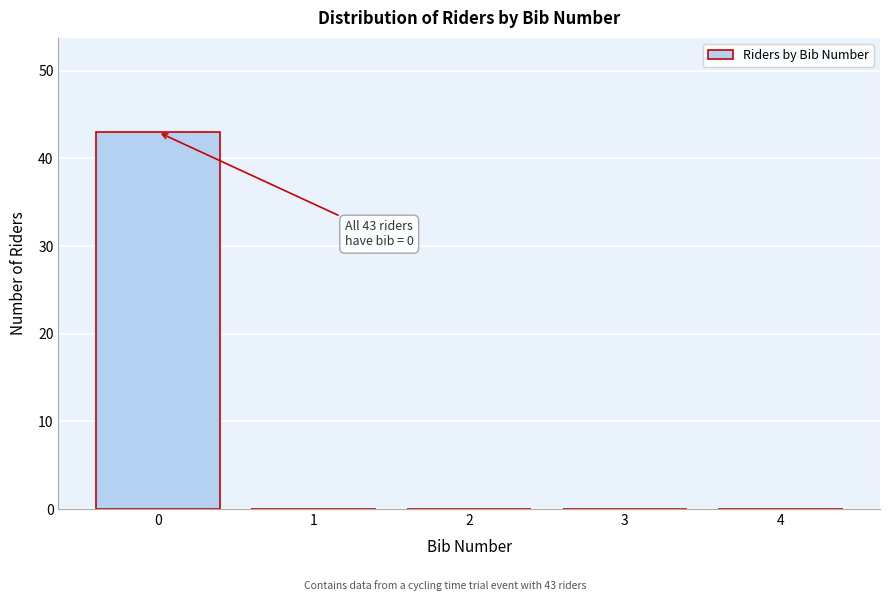

Over which range of the x-axis is the bar tallest?

-0.5 to 0.5